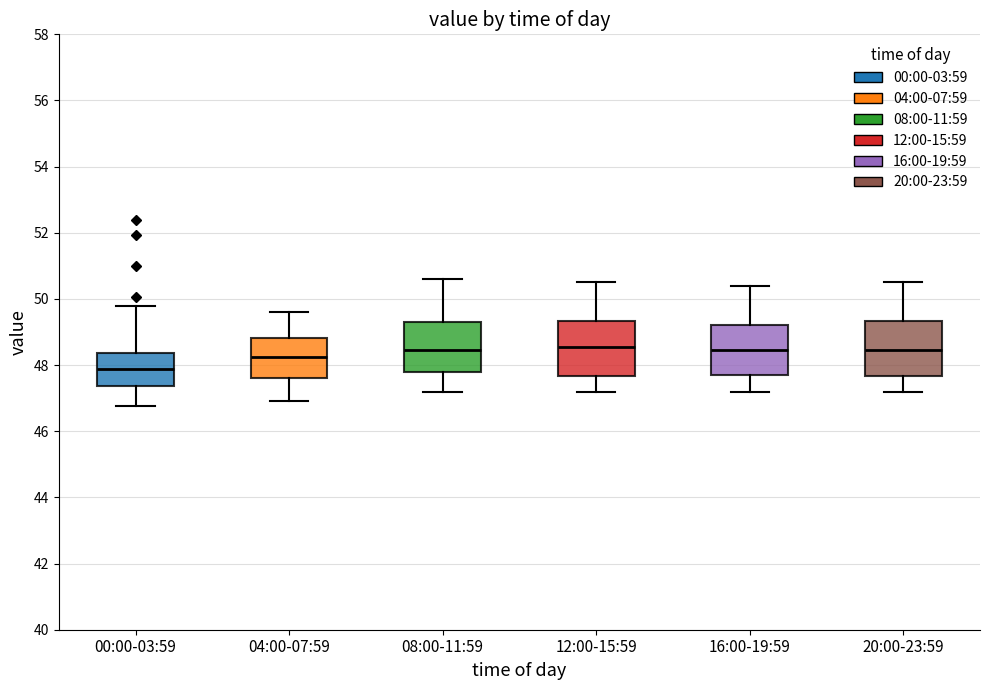

Which box has the lowest median line?

00:00-03:59